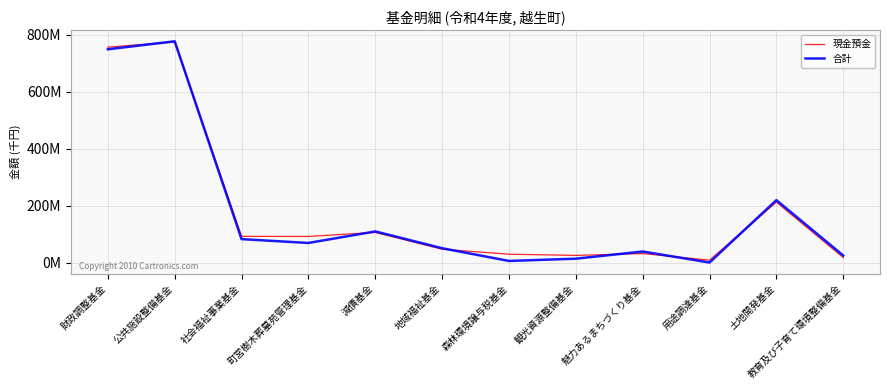

Reading right to left, list all the values displayed in this chart.

現金預金: 18959053.7	213048734.6	9638400.7	32986267.2	26456520.9	30665192.2	48067945.6	106941699.4	92845447.8	93184328.1	774368035.5	756040712.3
合計: 25945000.0	220000000.0	1500000.0	40028383.0	14945000.0	6977000.0	51580000.0	110454000.0	70000000.0	83469000.0	776442000.0	748590000.0